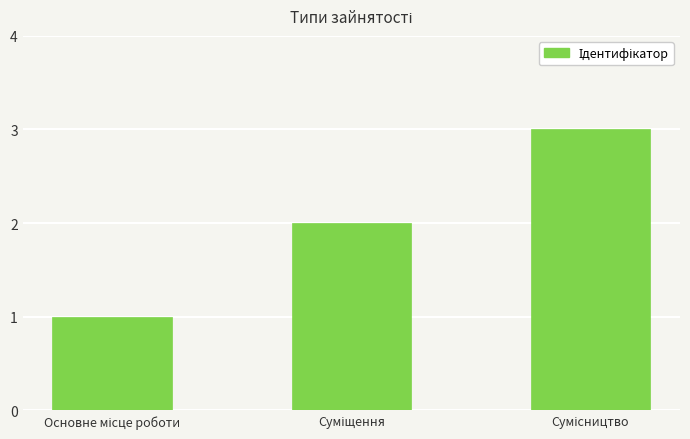

What is the sum of all values?

6